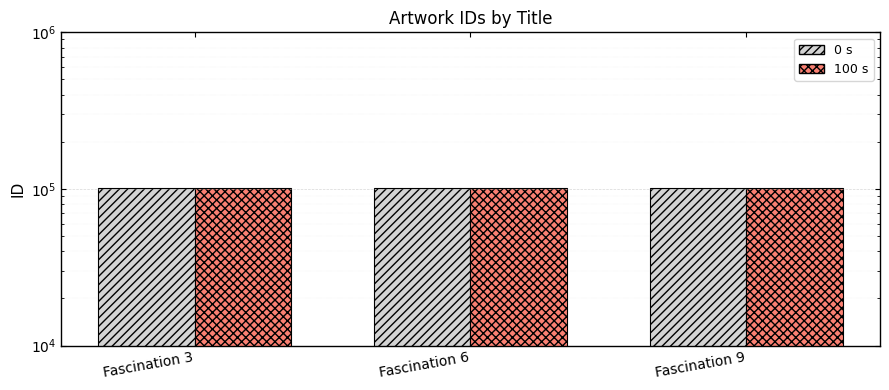

What is the difference between the maximum and minimum values in the 100 s series?

6